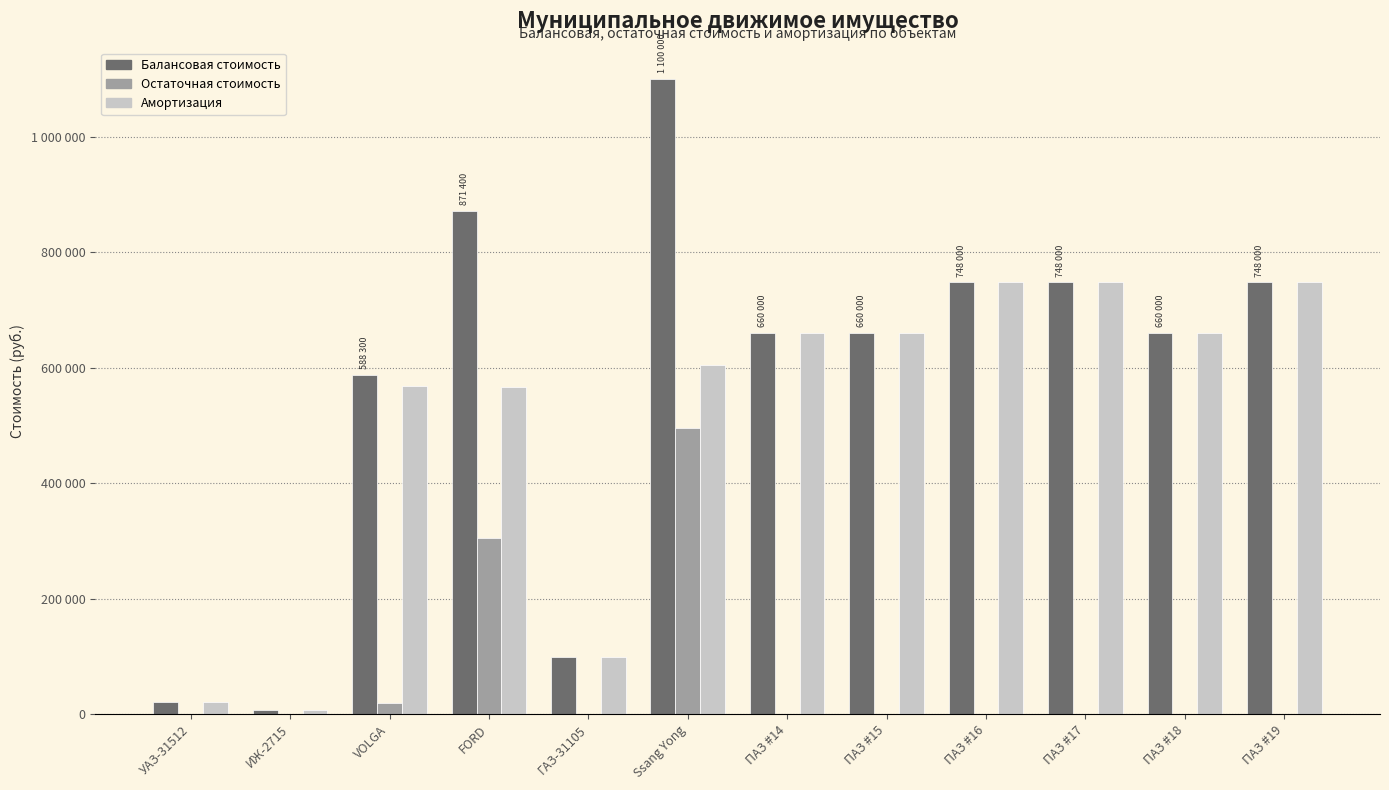

The Остаточная стоимость series shows 214427.4 at Ssang Yong. True or false?

False